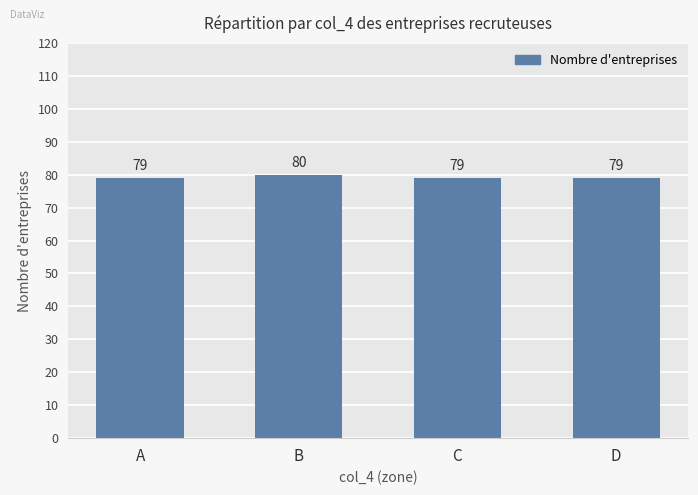

Reading left to right, what are all the values shown in this chart?

79	80	79	79